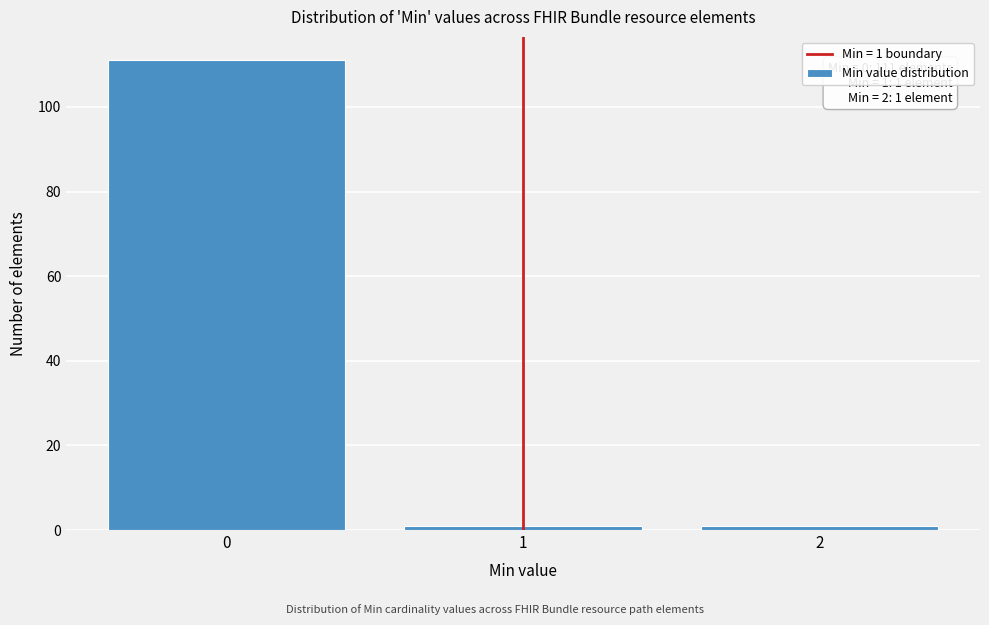

Reading right to left, extract all data points from this chart.

2=1	1=1	0=111